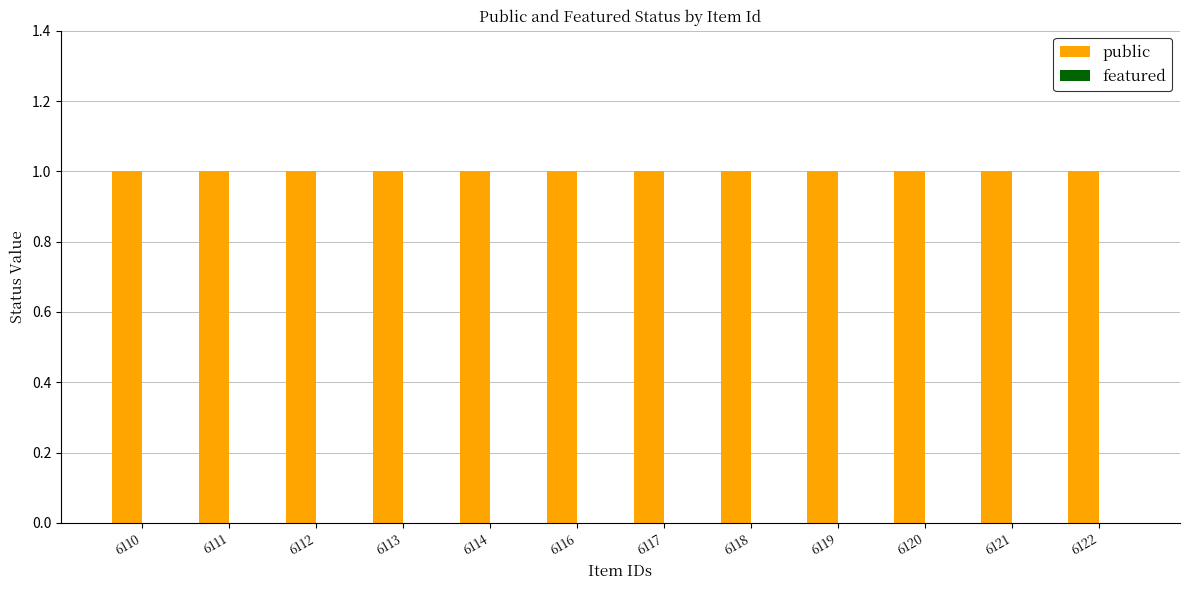

Which series changed the most between 6119 and 6121?

public